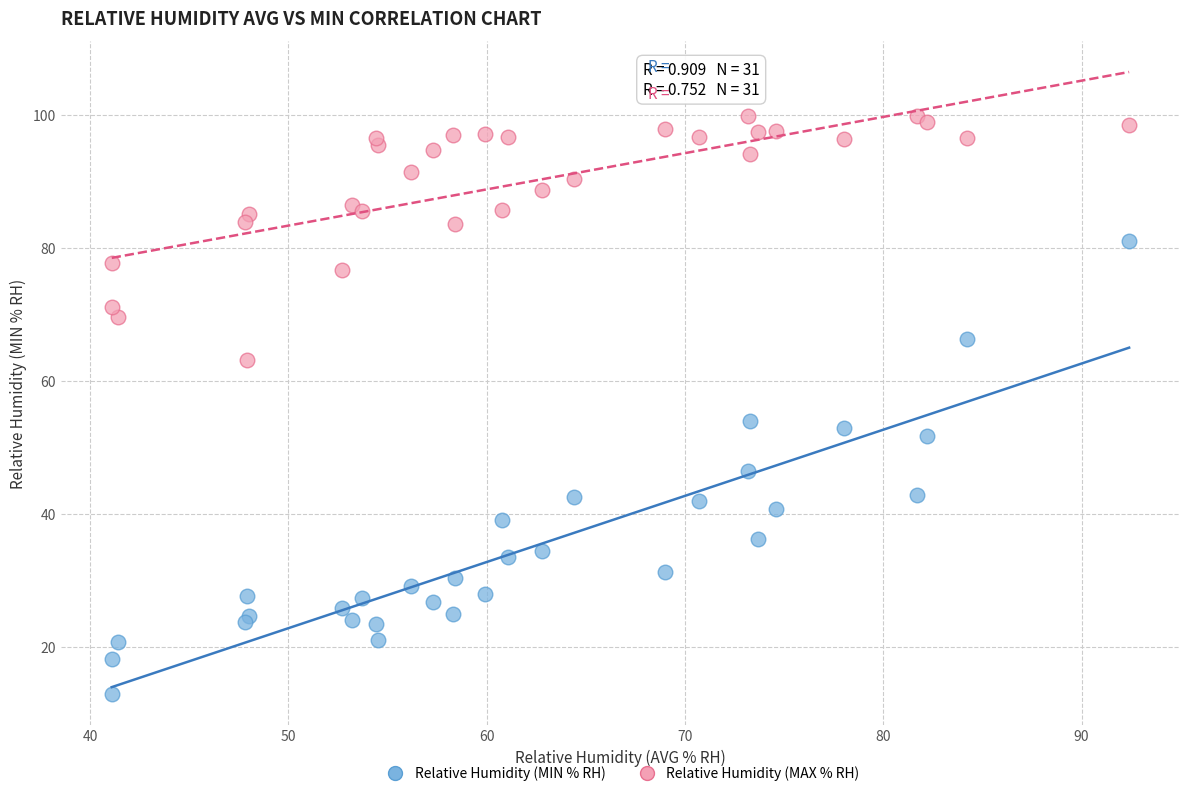

Which series reaches the minimum Y coordinate?

Relative Humidity (MIN % RH)